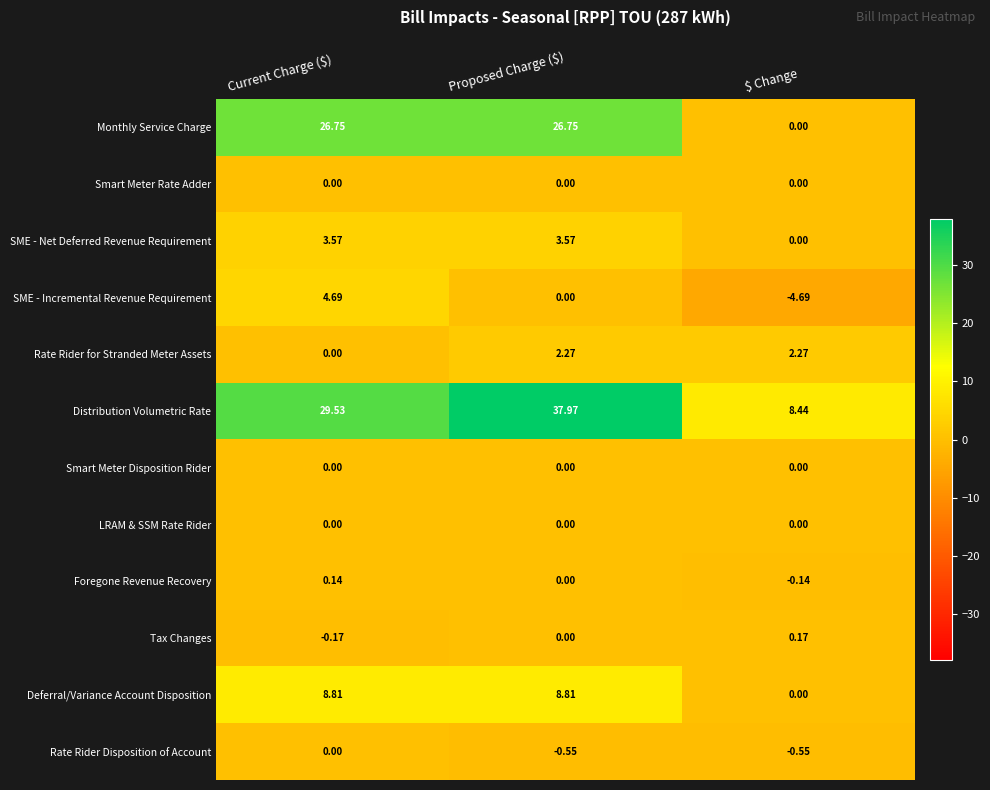

Which series has the largest range (max minus min)?

Distribution Volumetric Rate